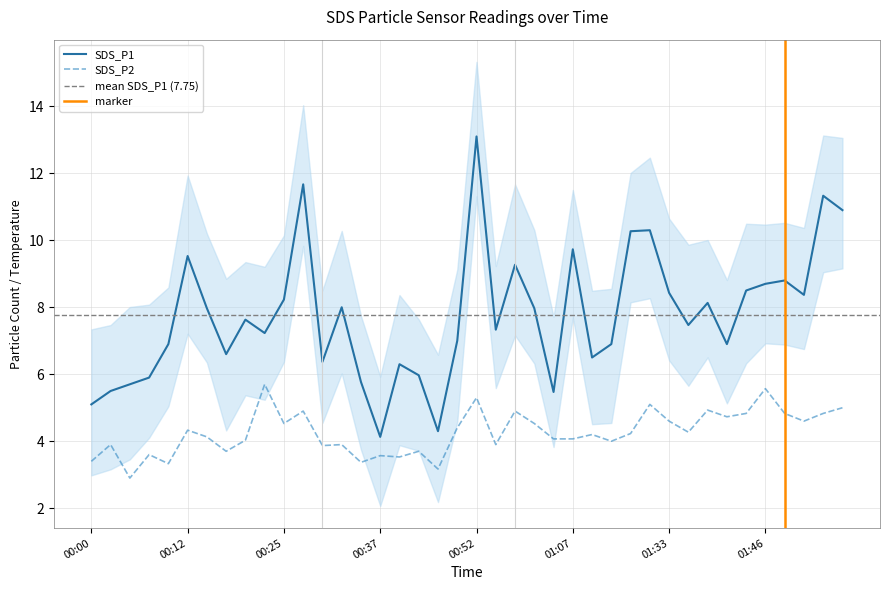

What value does the SDS_P2 series have at 01:28?

4.2